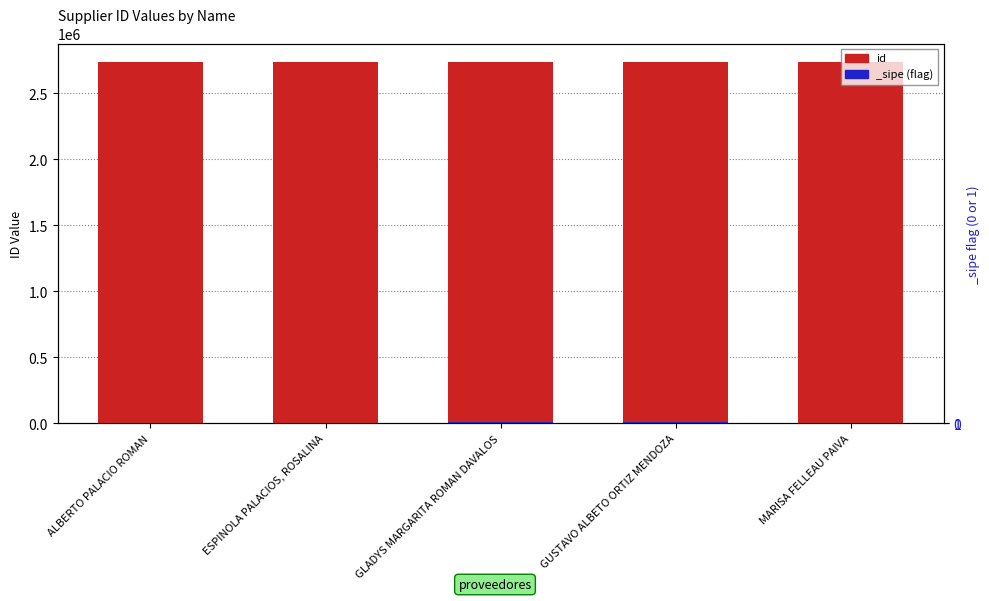

What is the label of the 1st bar from the left?

ALBERTO PALACIO ROMAN